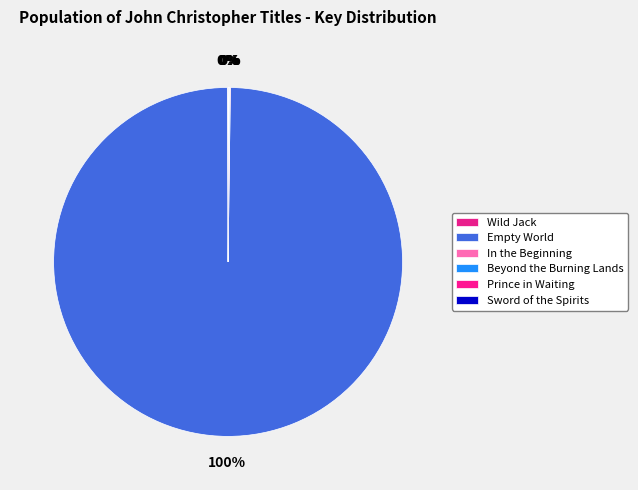

The Empty World slice represents 100% of the pie. True or false?

True